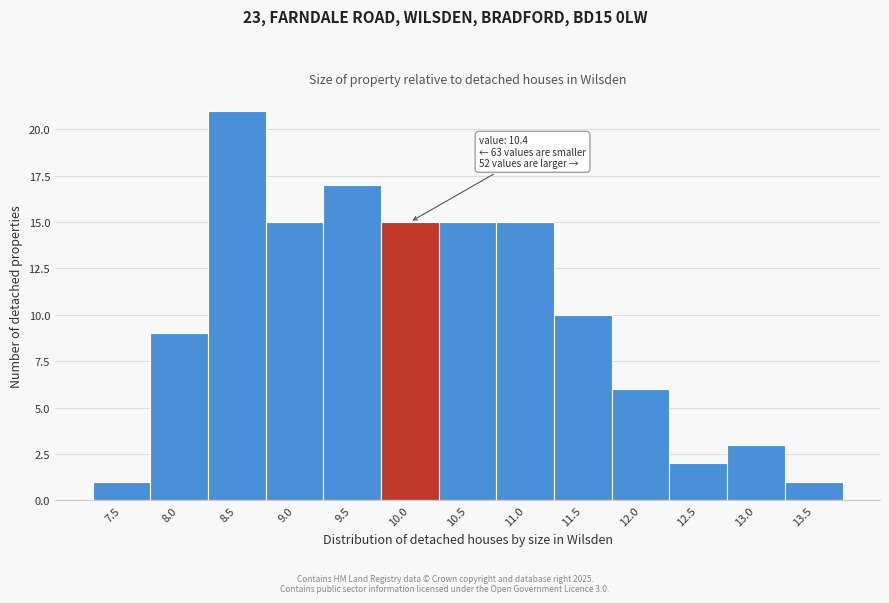

Reading right to left, extract all data points from this chart.

13.5=1	13.0=3	12.5=2	12.0=6	11.5=10	11.0=15	10.5=15	10.0=15	9.5=17	9.0=15	8.5=21	8.0=9	7.5=1